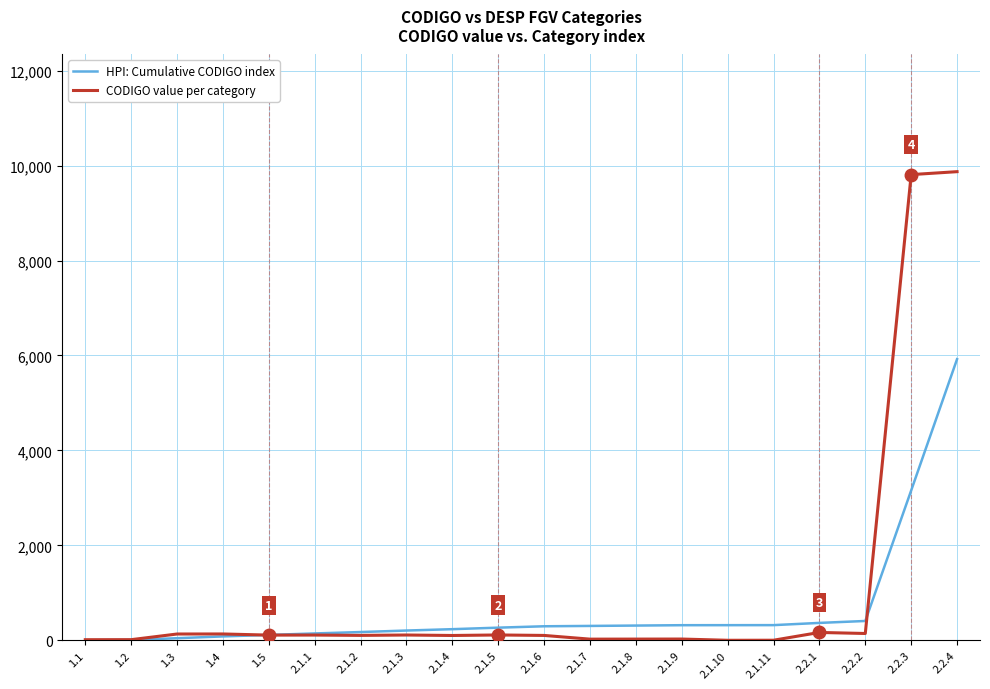

At which label is HPI: Cumulative CODIGO index closest to 2963?

2.2.3